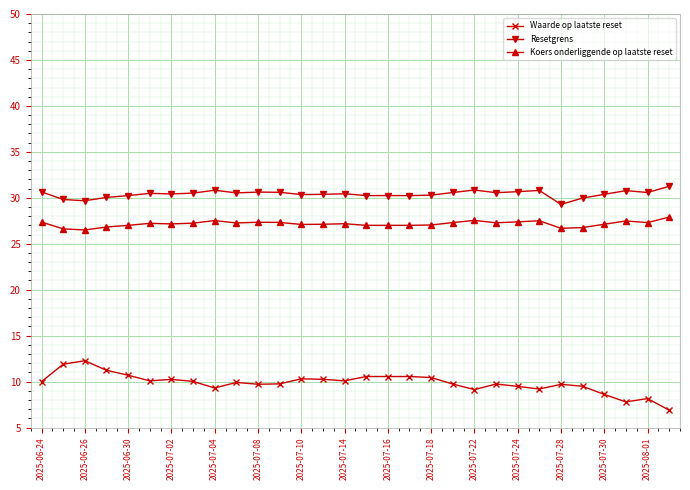

What is the value of the Resetgrens point at the 29th from the left?

30.6